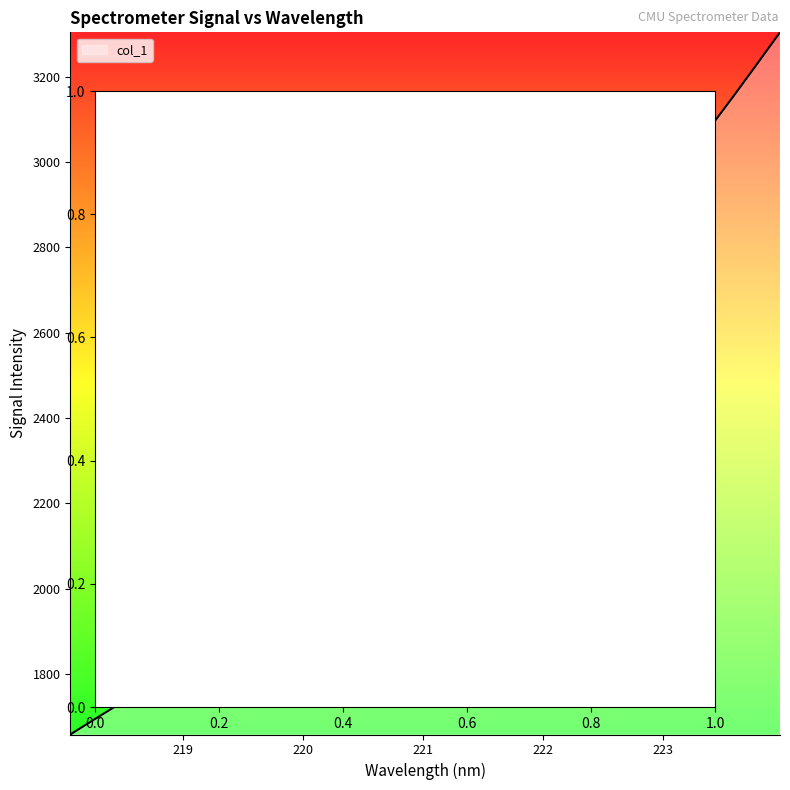

True or false: the data has more than 1 interior local peaks.

False